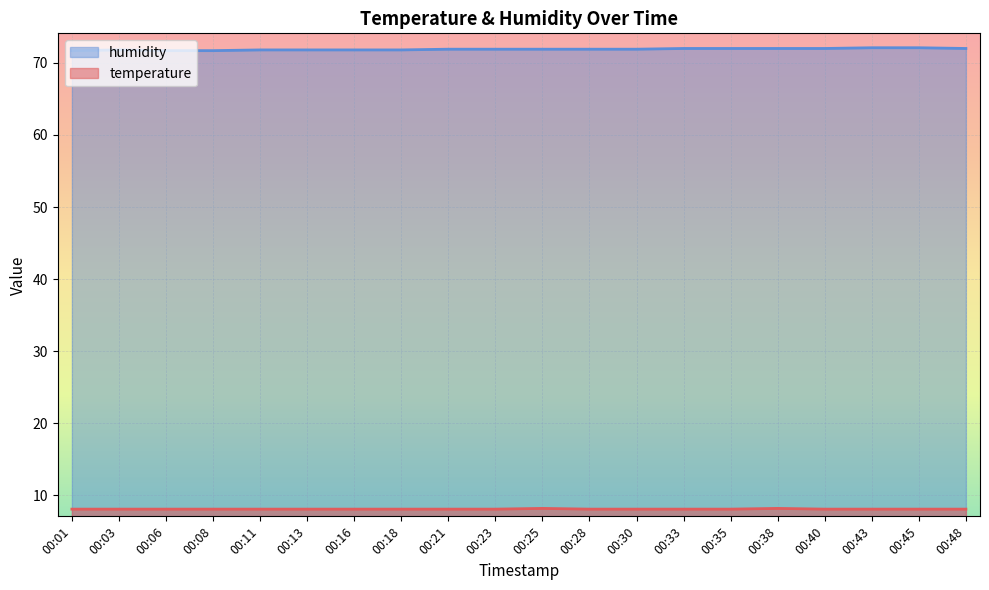

Which series has the largest range (max minus min)?

humidity